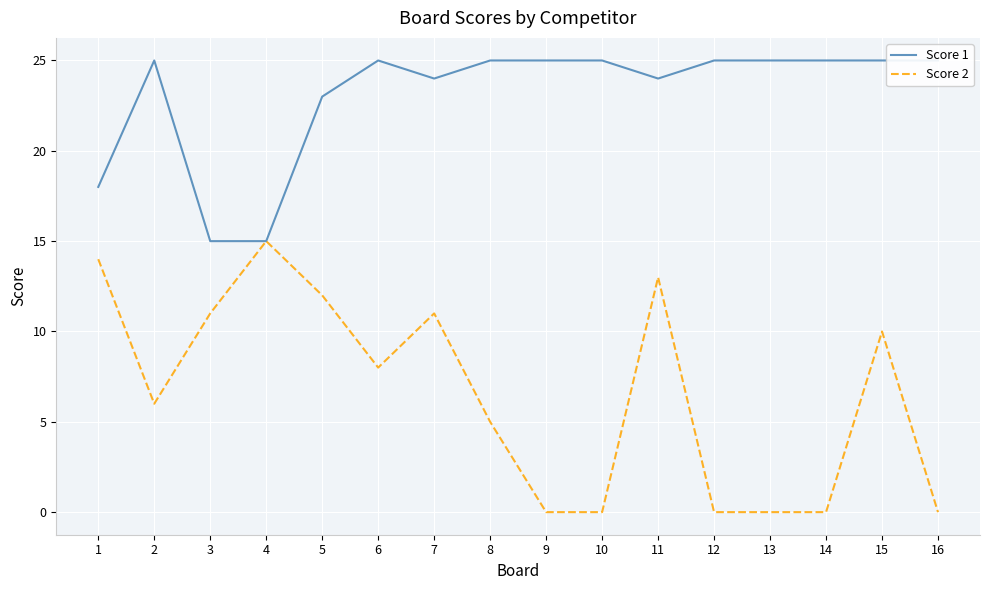

Between 4 and 8, which series saw the biggest shift?

Score 1